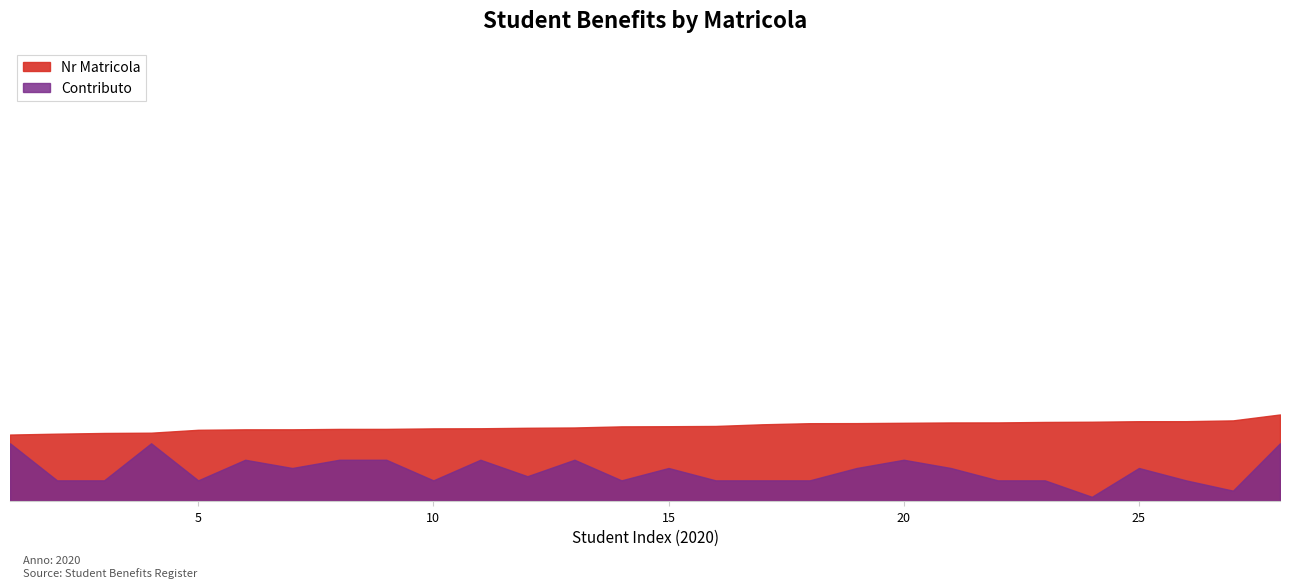

Reading right to left, extract all data points from this chart.

Nr Matricola: 4200.0	3911.8	3873.2	3872.1	3846.5	3836.2	3813.3	3811.7	3795.0	3779.3	3775.6	3722.8	3641.2	3628.9	3621.6	3567.6	3553.0	3529.5	3523.8	3499.5	3498.2	3478.7	3477.8	3455.4	3314.2	3301.2	3266.9	3223.7
Contributo: 2800.0	500.0	1000.0	1600.0	200.0	1000.0	1000.0	1600.0	2000.0	1600.0	1000.0	1000.0	1000.0	1600.0	1000.0	2000.0	1200.0	2000.0	1000.0	2000.0	2000.0	1600.0	2000.0	1000.0	2800.0	1000.0	1000.0	2800.0